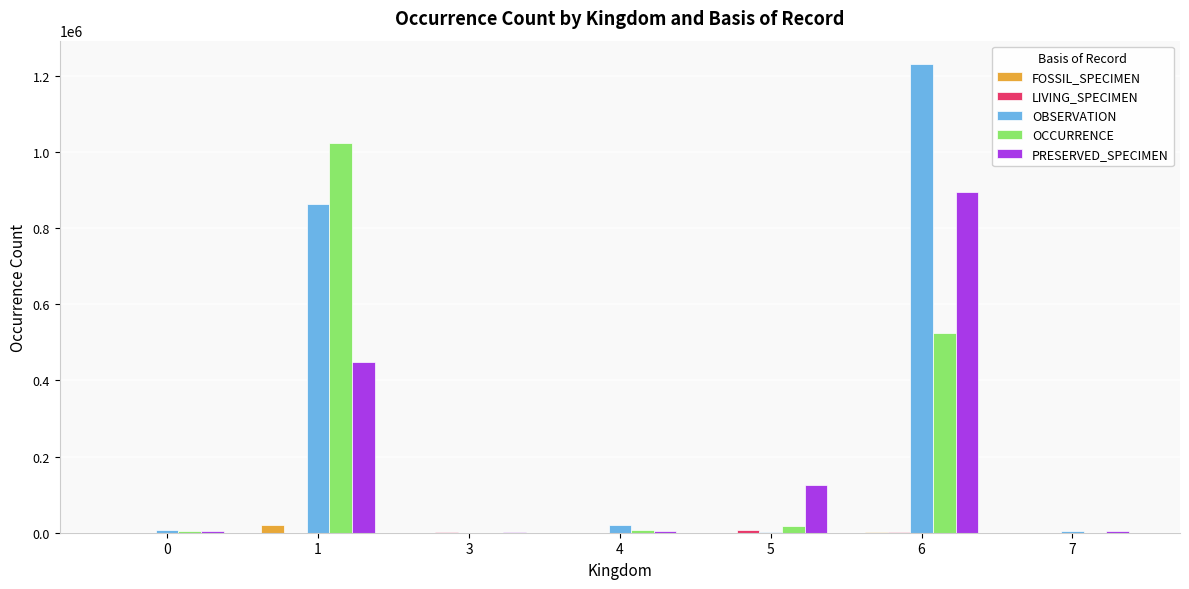

True or false: OCCURRENCE has a value of 3802 at 0.

True